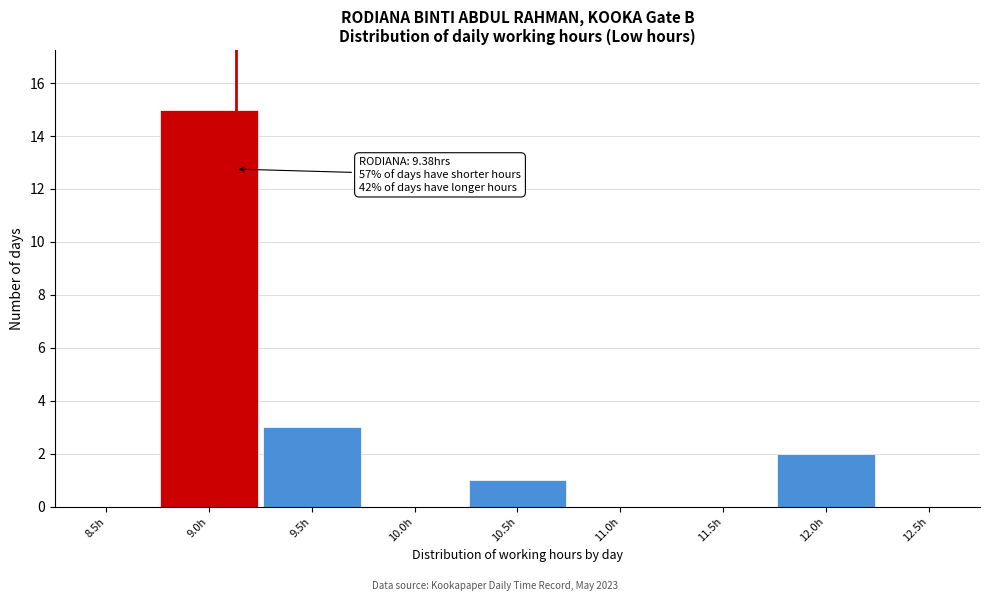

Reading right to left, what are all the values shown in this chart?

12.5h=0	12.0h=2	11.5h=0	11.0h=0	10.5h=1	10.0h=0	9.5h=3	9.0h=15	8.5h=0